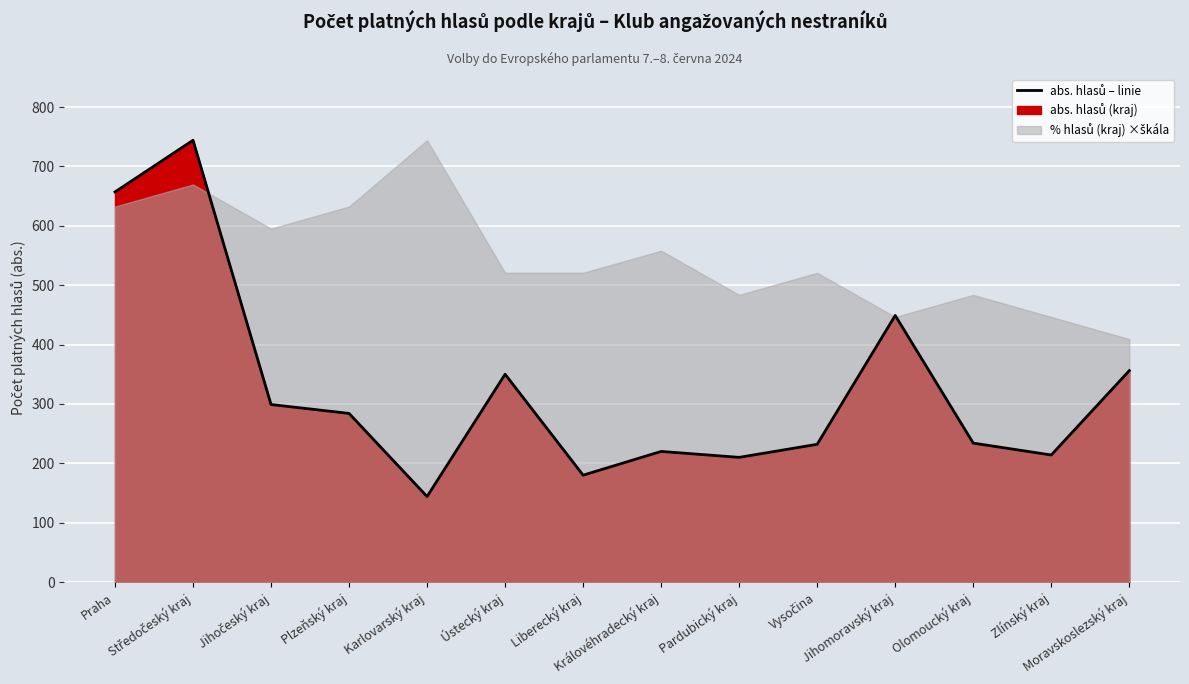

How many interior local valleys (lower than both neighbors) does the data have?

4